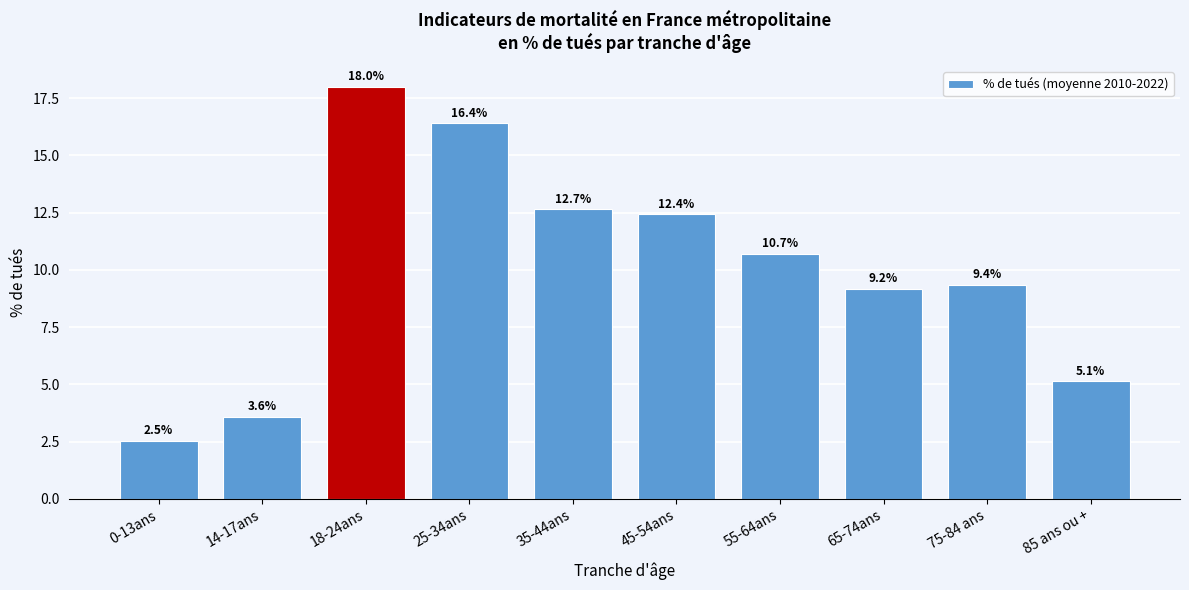

Reading left to right, extract all data points from this chart.

2.5	3.6	18.0	16.4	12.7	12.4	10.7	9.2	9.4	5.1